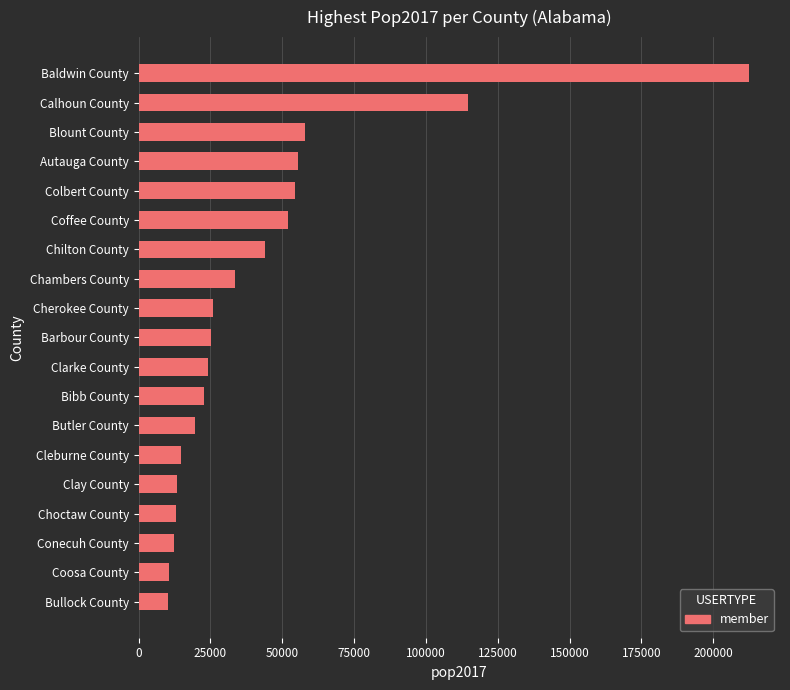

What is the minimum value shown in the chart?

10309